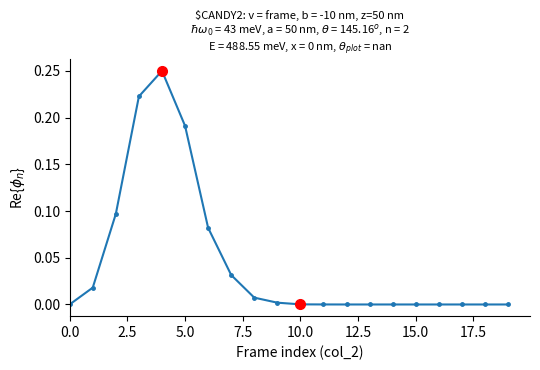

What is the sum of all values?

0.9